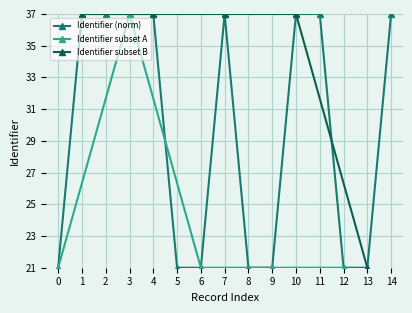

What is the sum of all values?

443.0